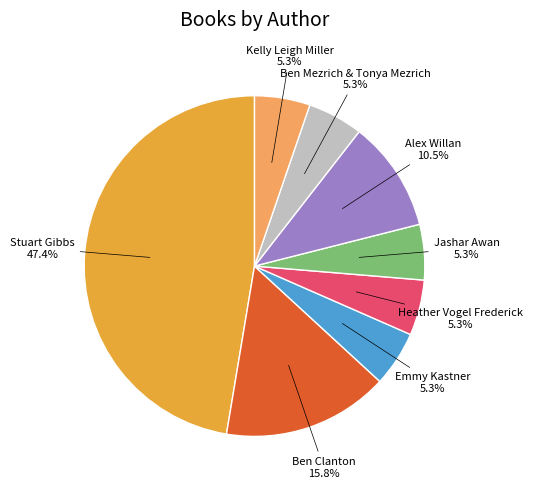

Is there a majority slice in this chart?

No